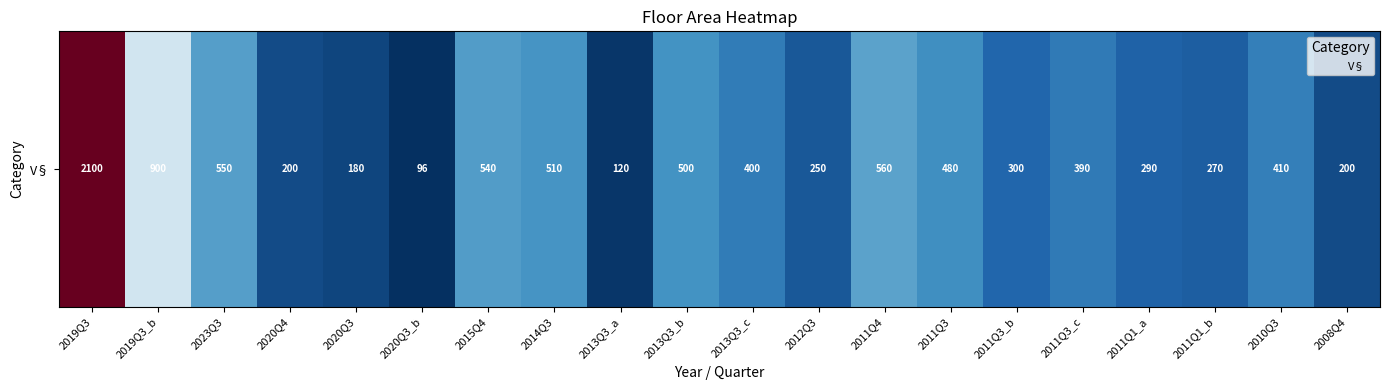

Which has a higher value, 2011Q4 or 2012Q3?

2011Q4